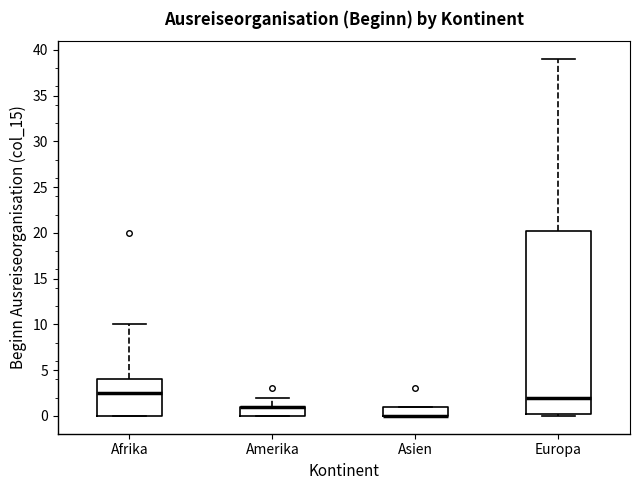

Comparing the boxes themselves (not the whiskers), which one is the tallest?

Europa